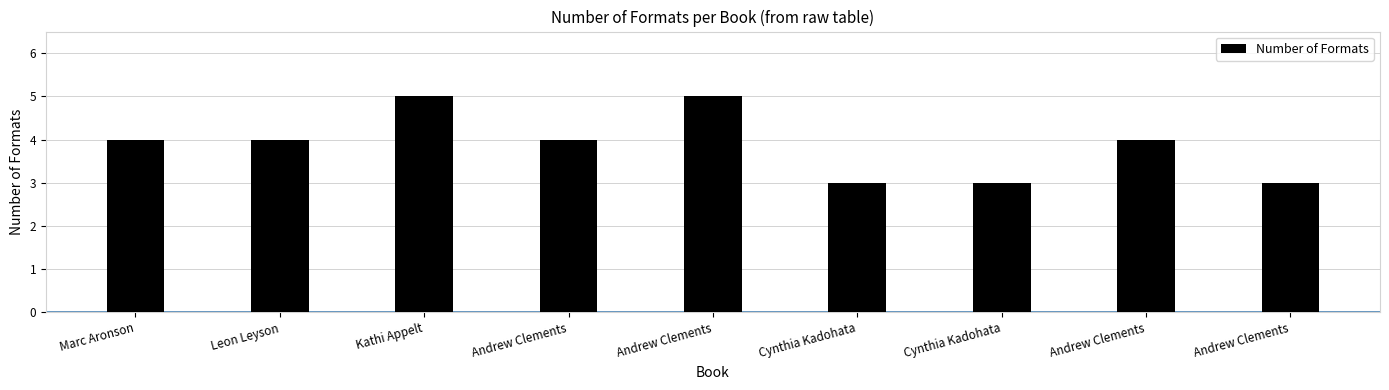

How many bars are there in total?

9